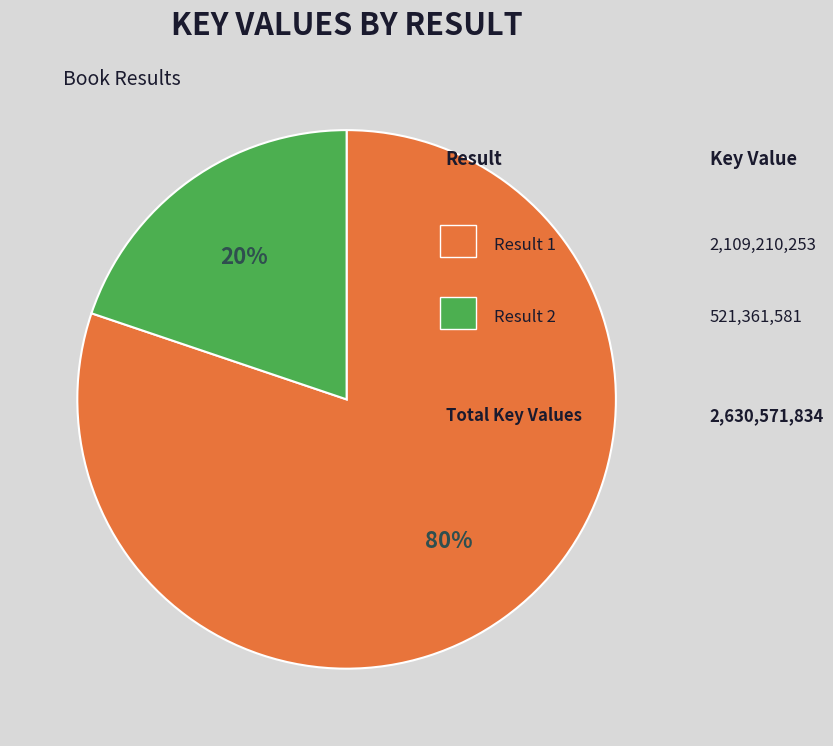

How many segments does this pie chart have?

2